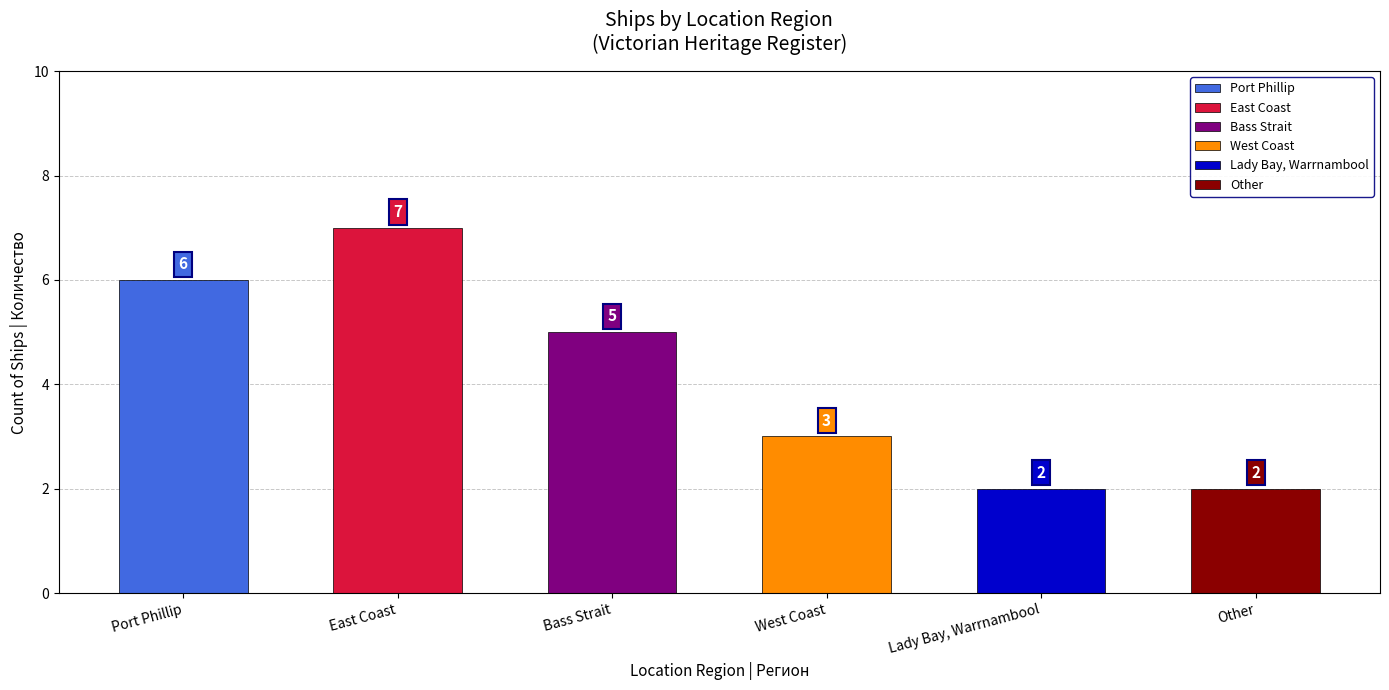

At which category does the chart reach its peak across all series?

East Coast